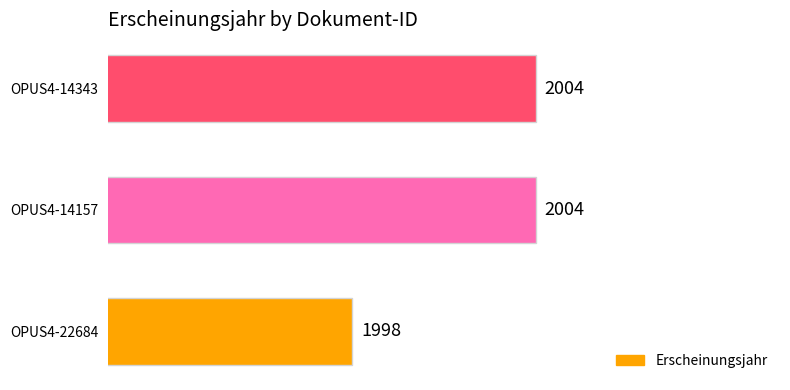

Which category has the lowest value across all series?

OPUS4-22684